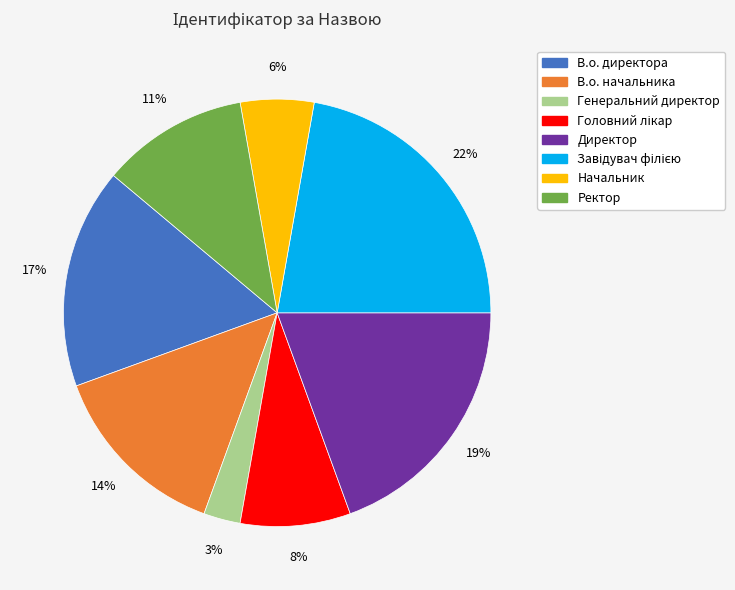

Is there any slice that represents more than half of the pie?

No